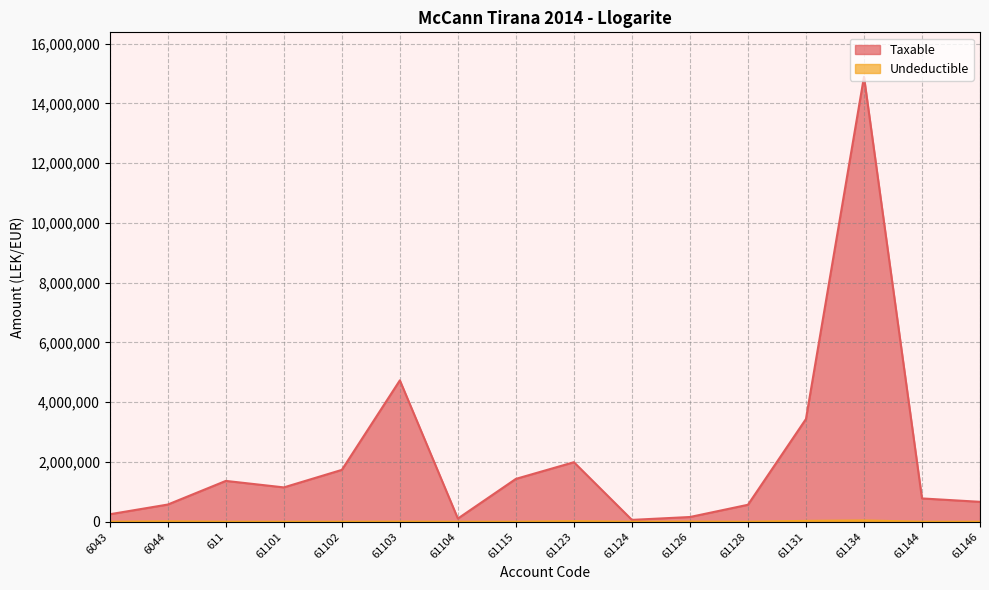

At which category is the sum across all series the highest?

61134